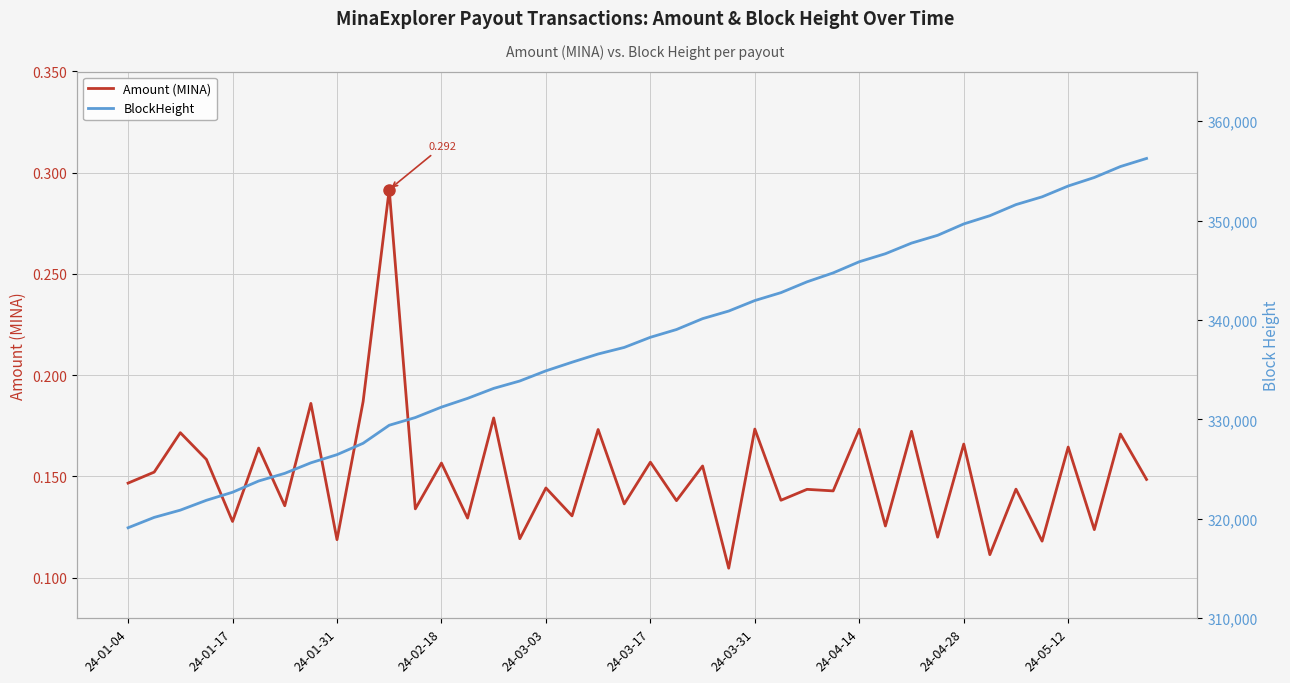

Which series has the widest spread of values?

BlockHeight